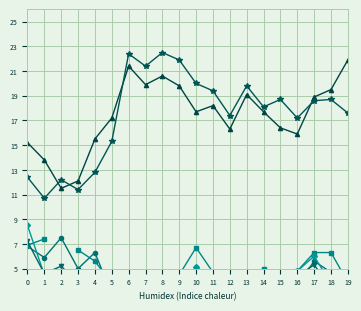

At which category is the sum across all series the highest?

17